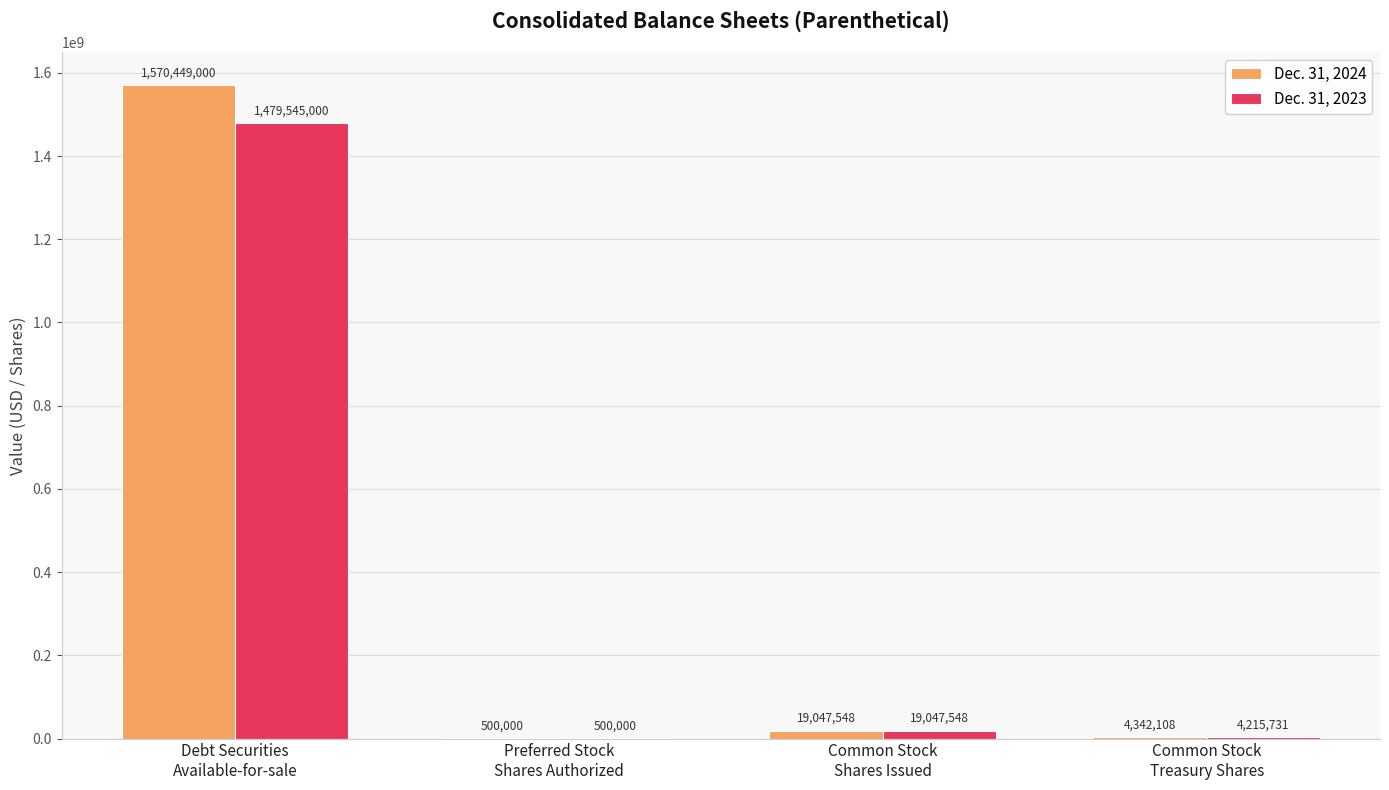

What is the highest value of the Dec. 31, 2024 series?

1570449000